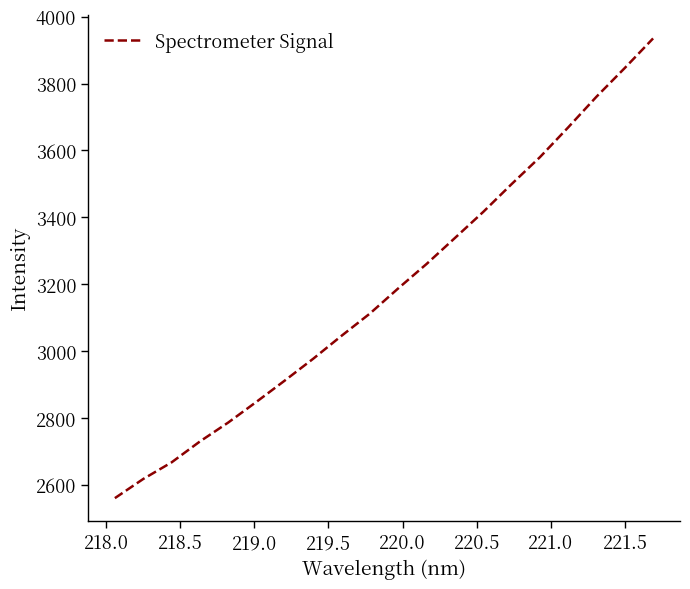

What is the difference between the maximum and minimum values?

1374.1